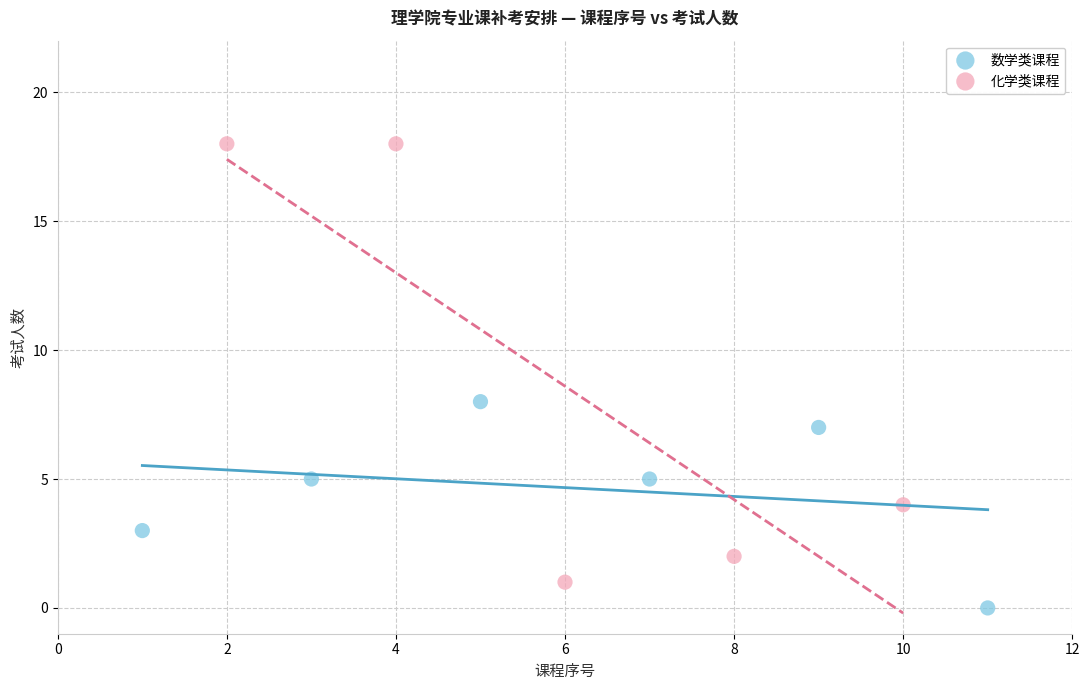

Which series reaches the maximum Y coordinate?

化学类课程